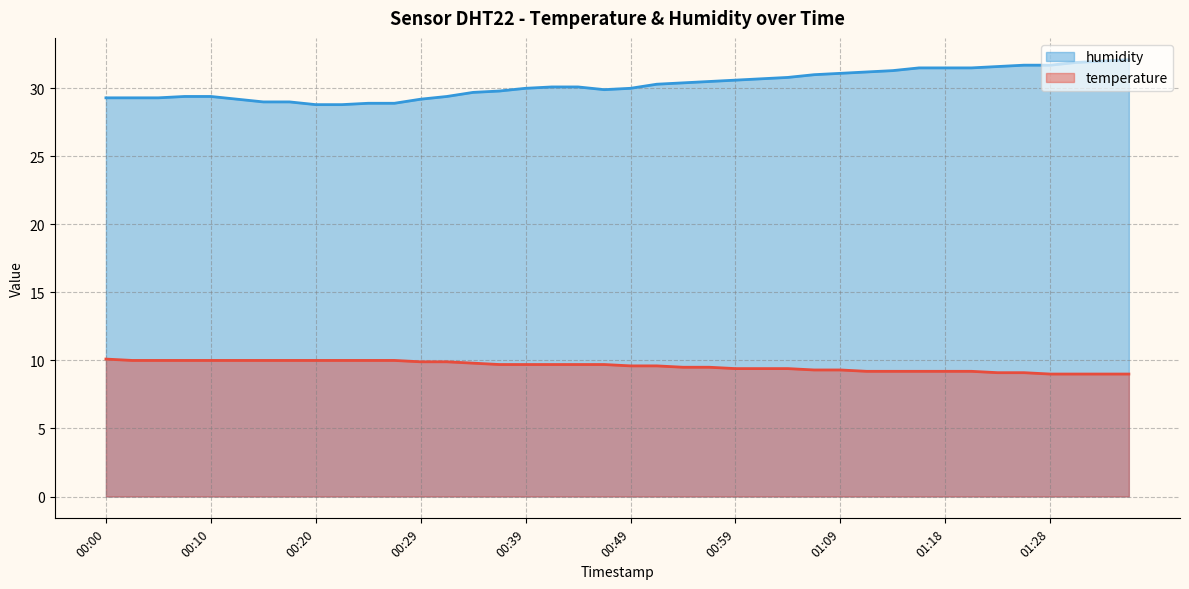

How many series are shown in this chart?

2